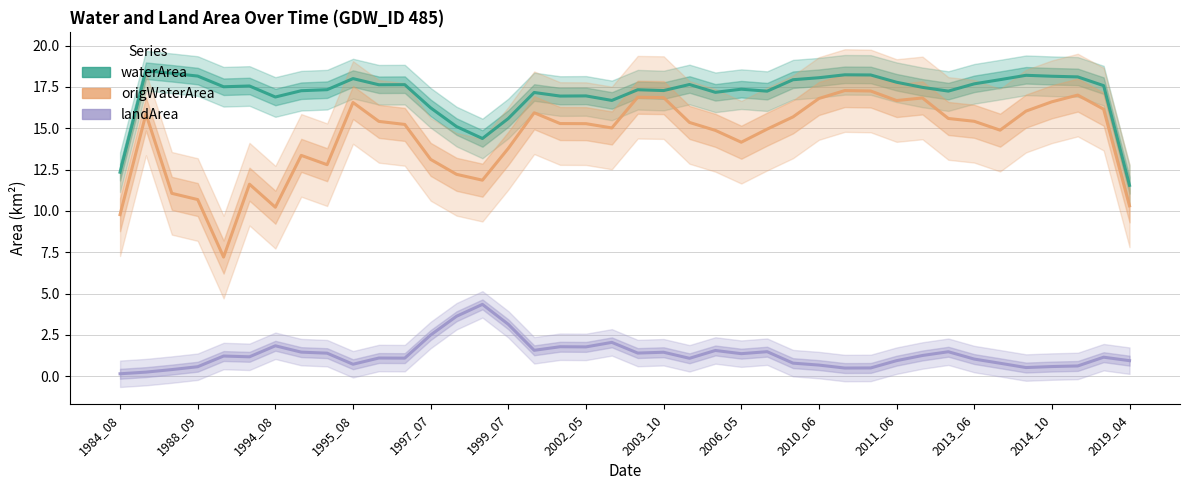

Which series has the largest total across all categories?

waterArea